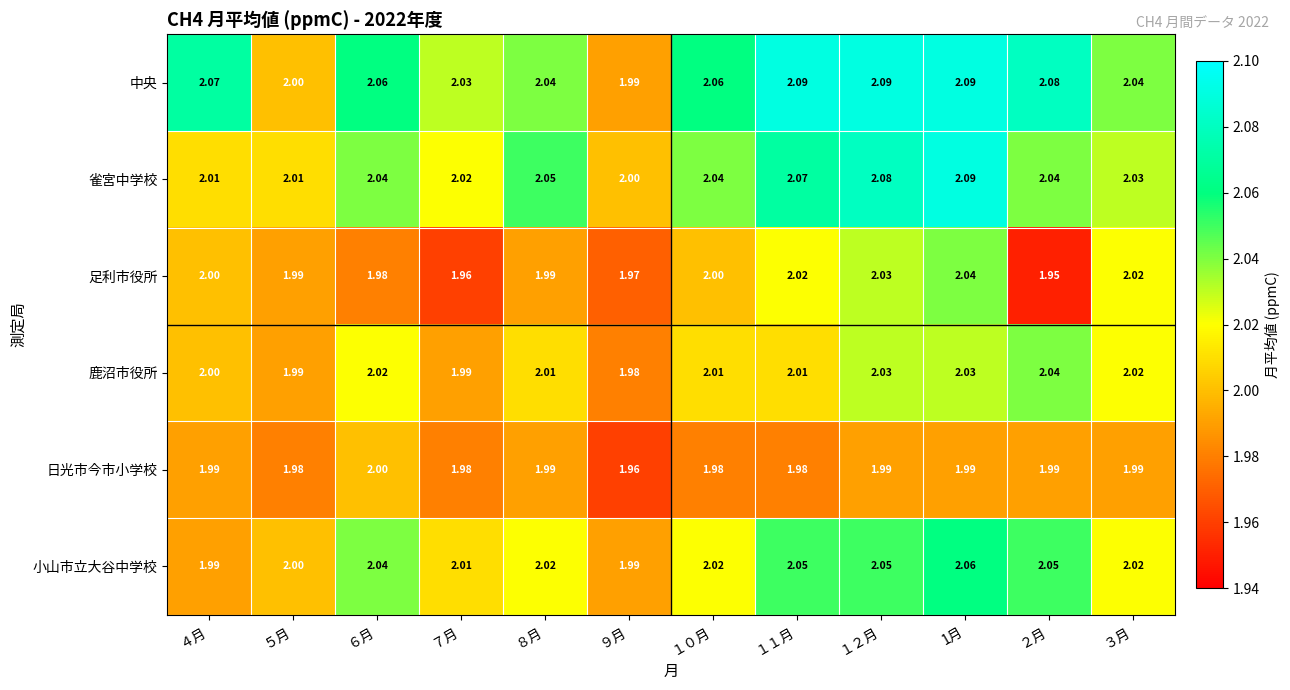

At １０月, list the series in order from largest to smallest.

中央, 雀宮中学校, 小山市立大谷中学校, 鹿沼市役所, 足利市役所, 日光市今市小学校